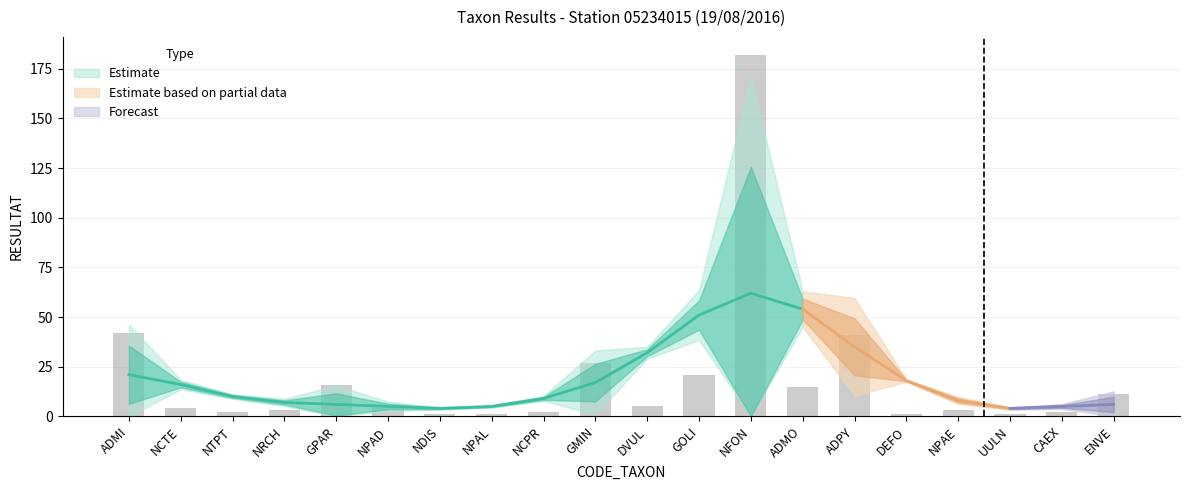

Reading left to right, what are all the values shown in this chart?

42	4	2	3	16	4	1	1	2	27	5	21	182	15	41	1	3	1	2	11